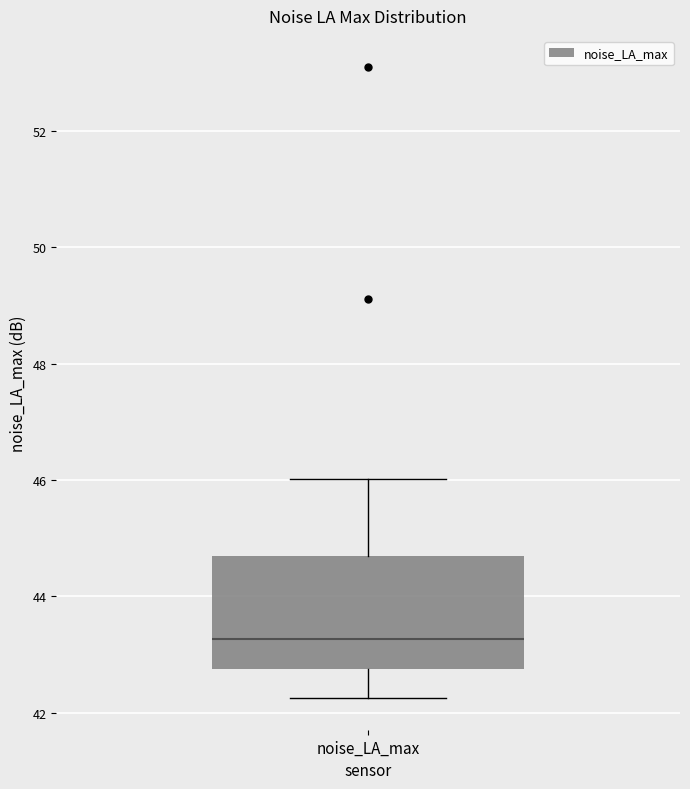

Where does the lower whisker of the box for noise_LA_max end on the y-axis? The values are not printed on the chart, so give them approximately, as read against the axis.

42.2